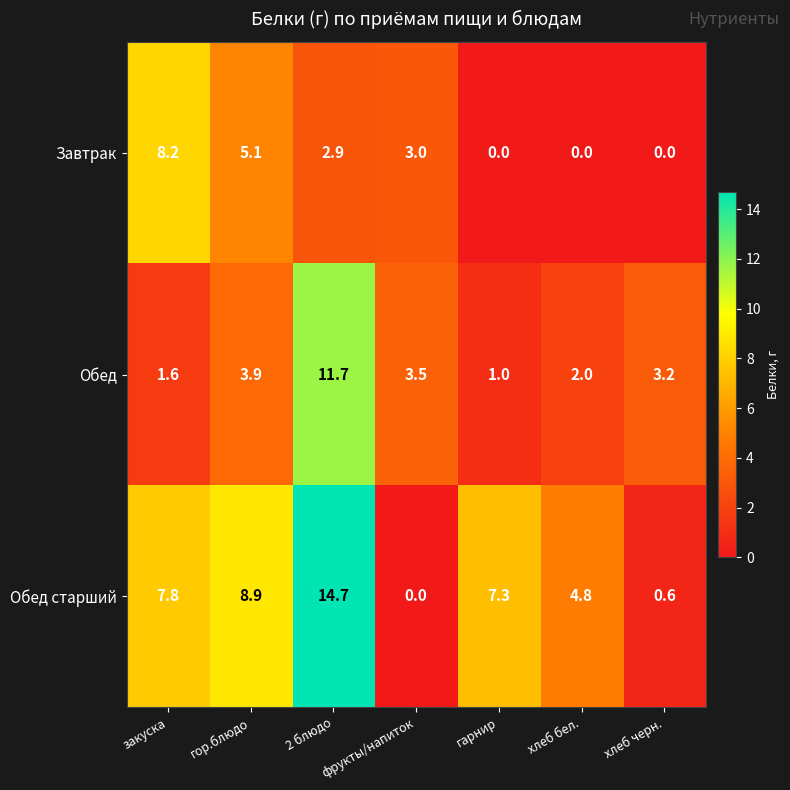

Where does the Завтрак series first go above 2?

закуска